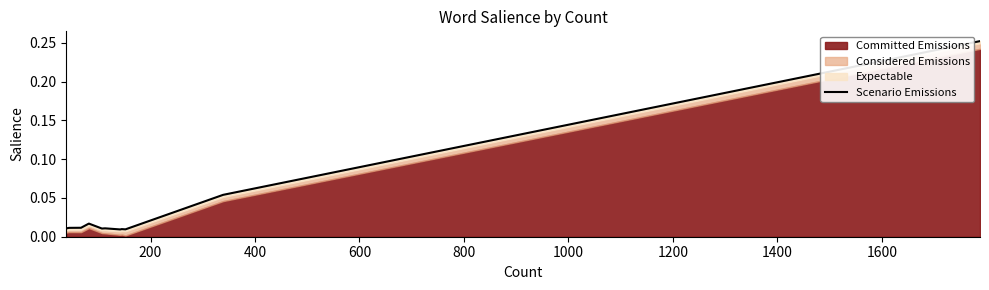

True or false: the data shows 0.0 at 11.

False